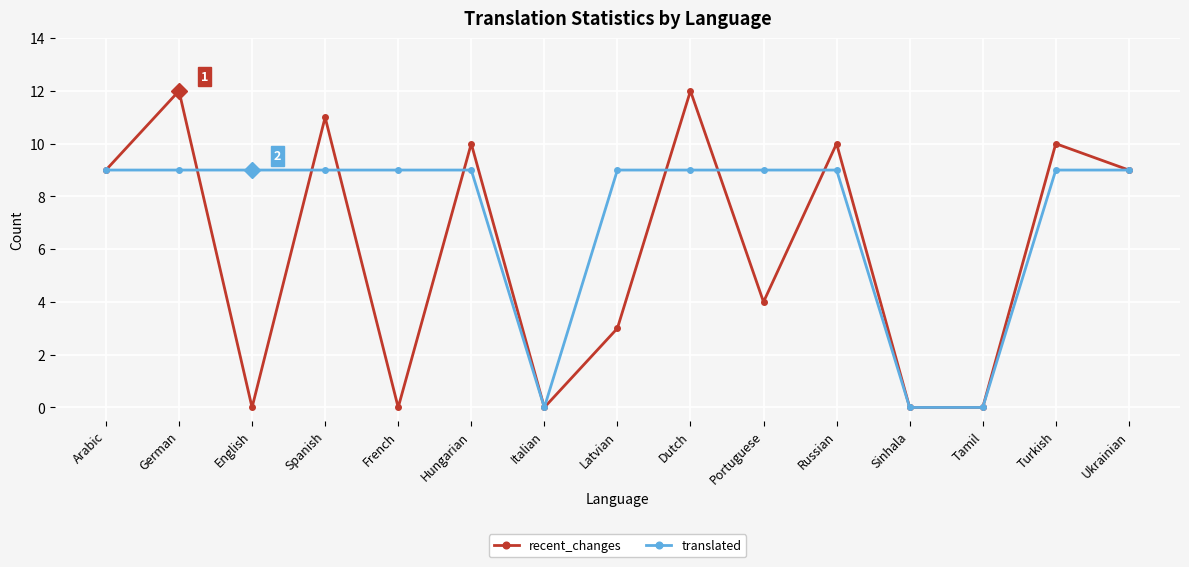

Rank the series by their maximum value, from highest to lowest.

recent_changes, translated